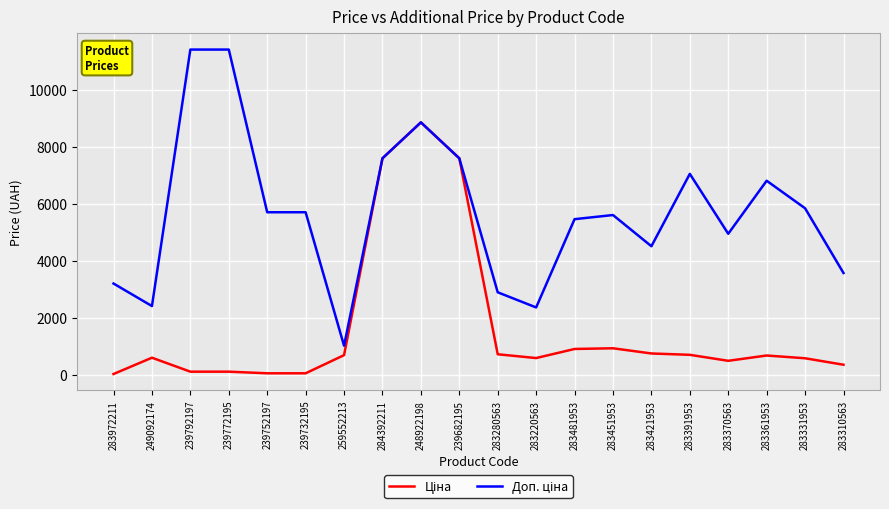

How many lines are shown in the chart?

2